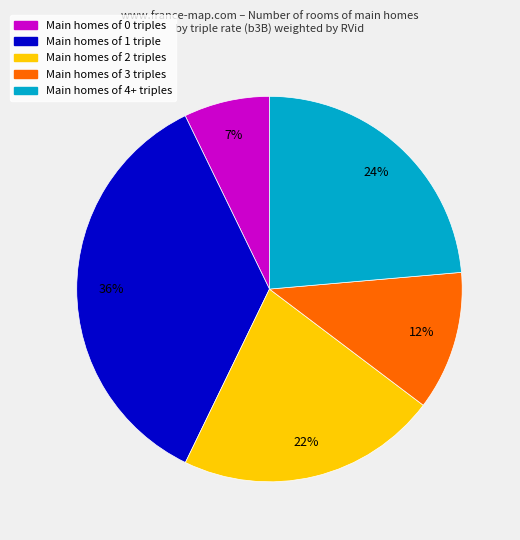

To the nearest percent, what is the average slice percentage?

20%